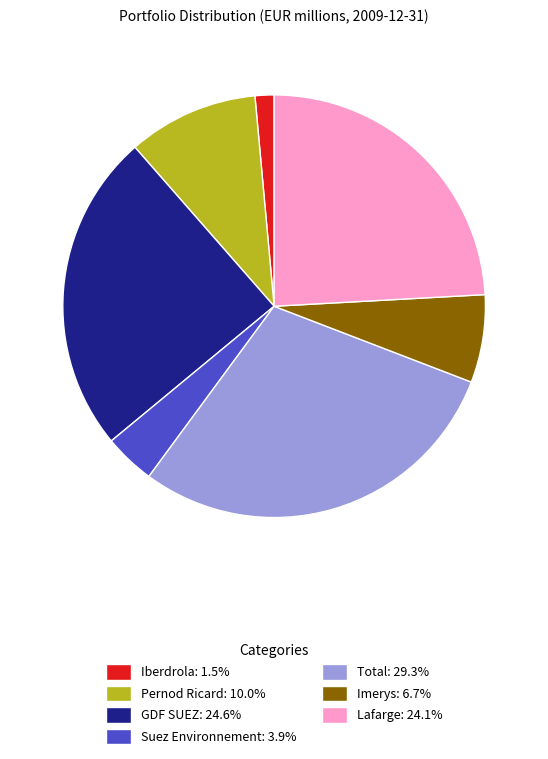

What is the ratio of the value at Pernod Ricard: 10.0% to the value at Lafarge: 24.1%?

0.4